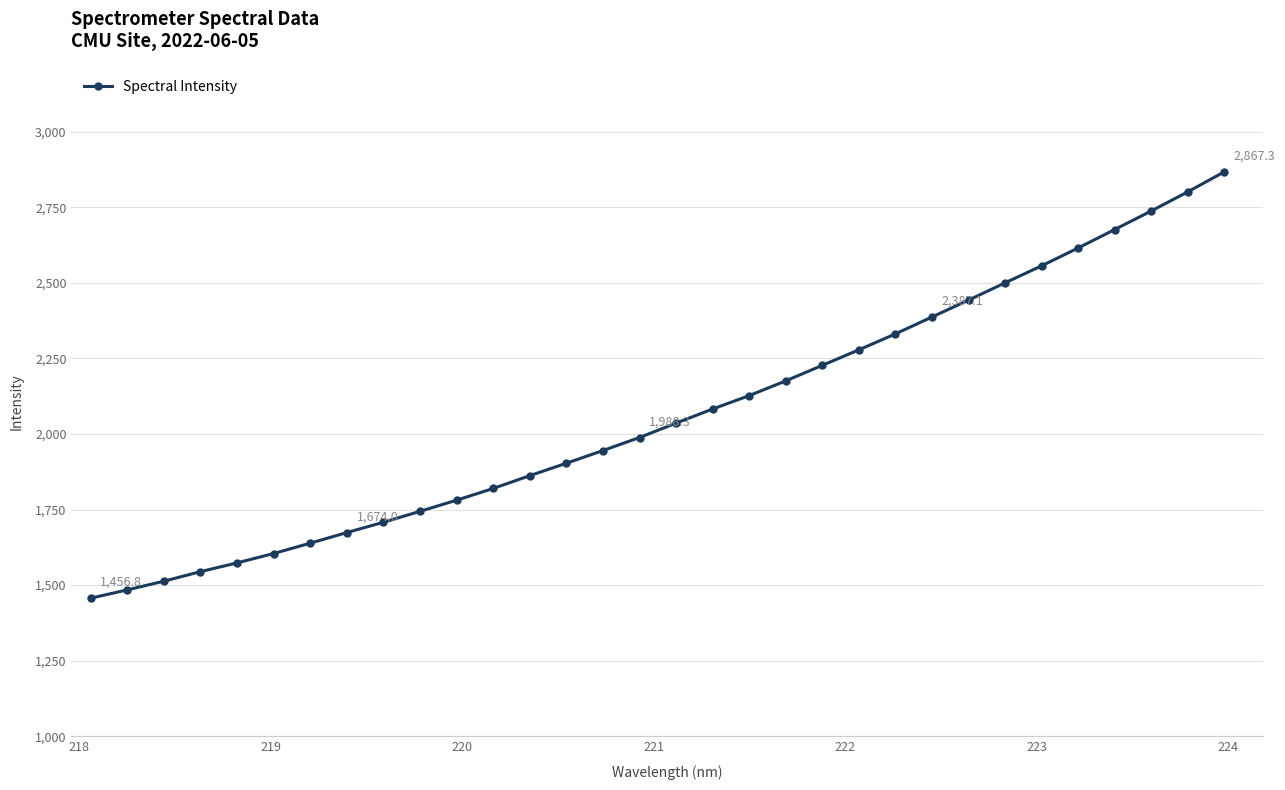

Count the number of values greater than 2036.

16